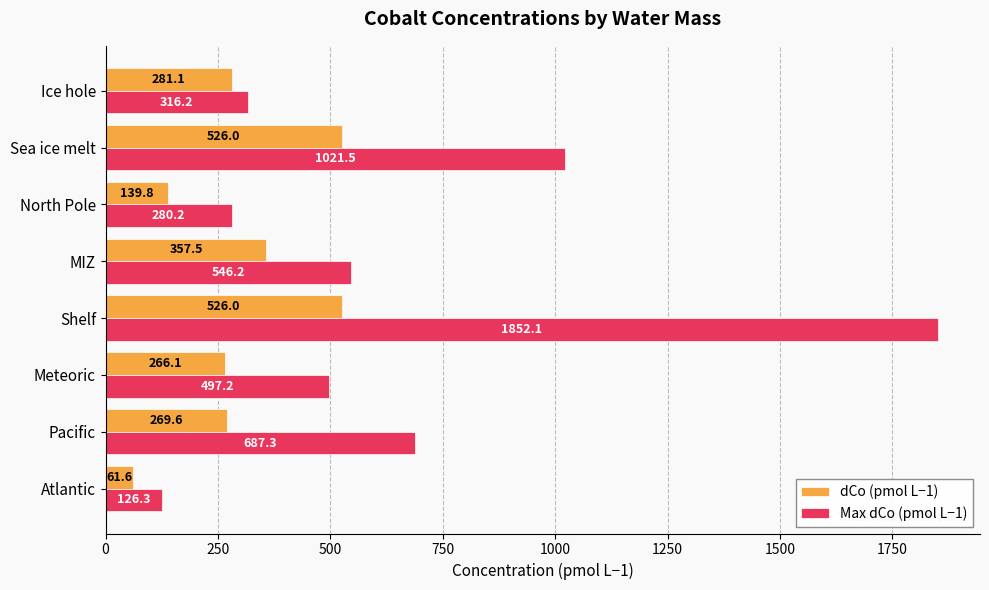

What value does the dCo (pmol L−1) series have at Meteoric?

266.1